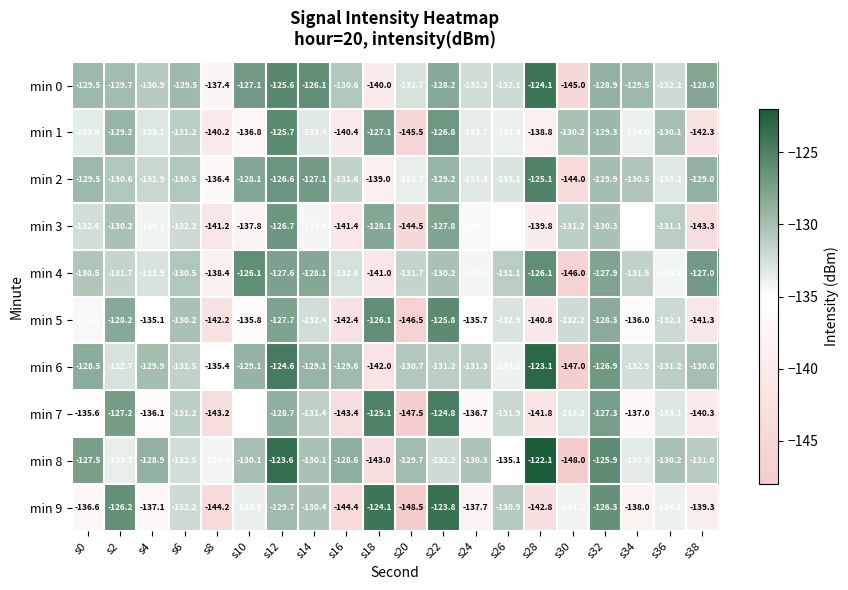

At which category is the sum across all series the highest?

s12